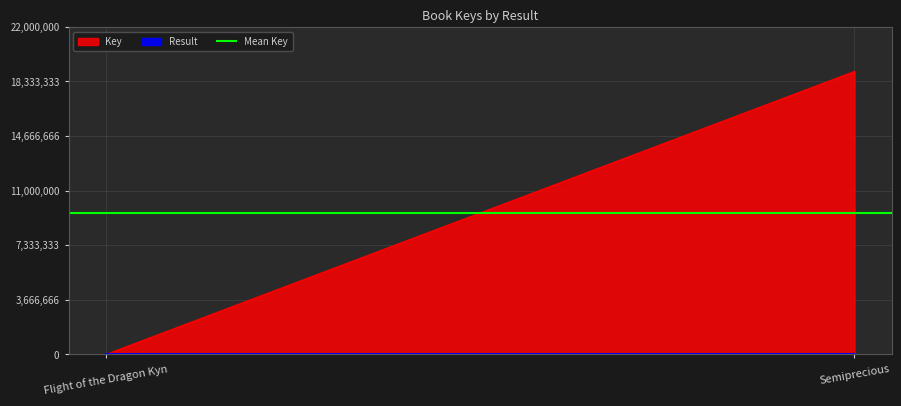

What is the total value across all series at Semiprecious?

19005969